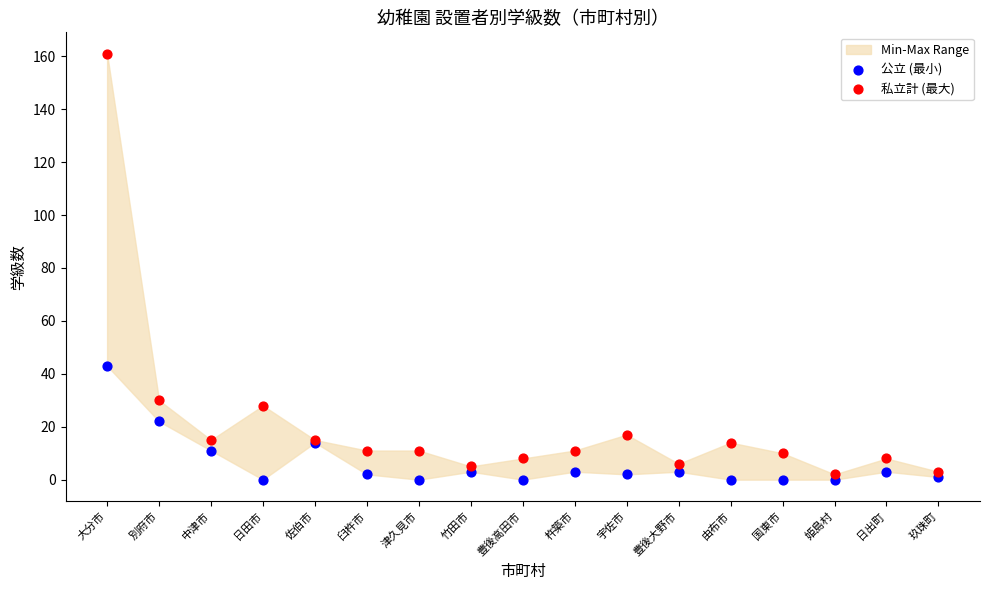

Which series reaches the maximum Y coordinate?

私立計 (最大)